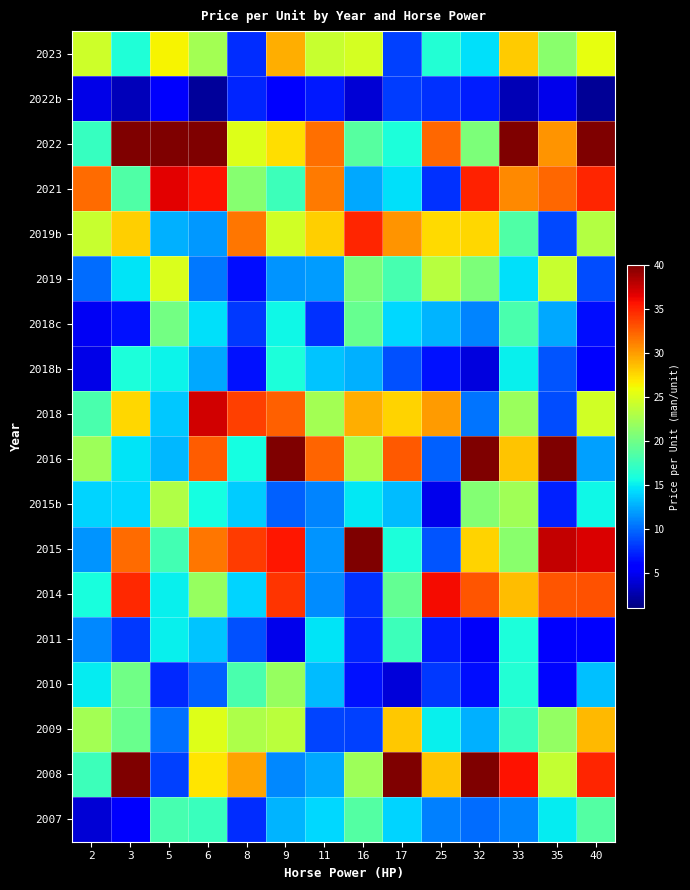

Which label corresponds to the smallest value in the chart?

40